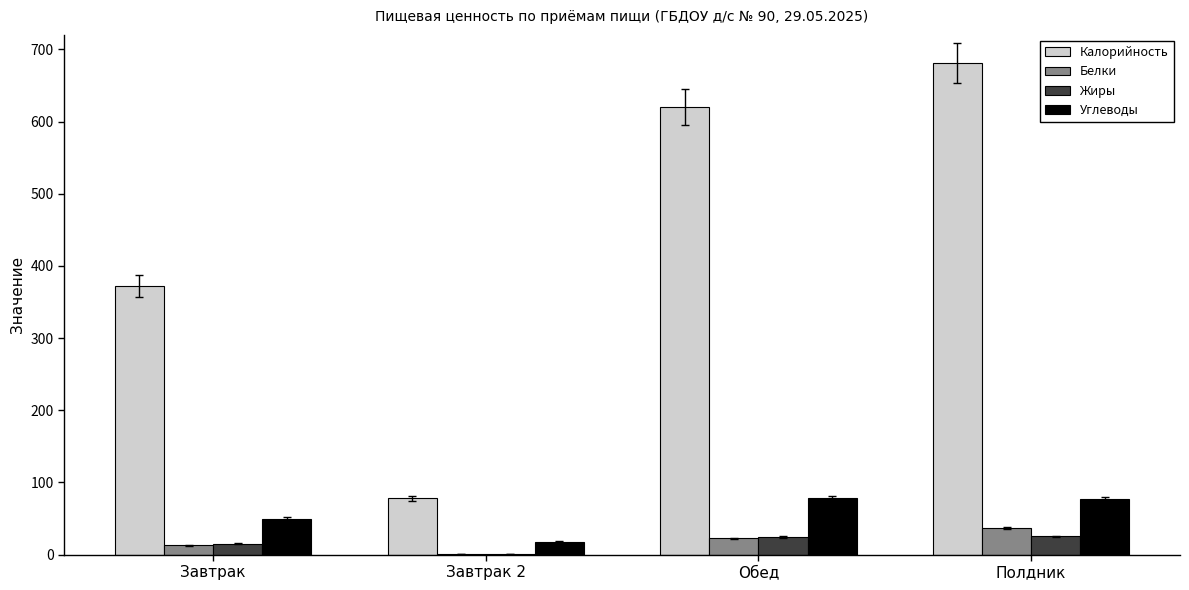

Which series has the largest range (max minus min)?

Калорийность